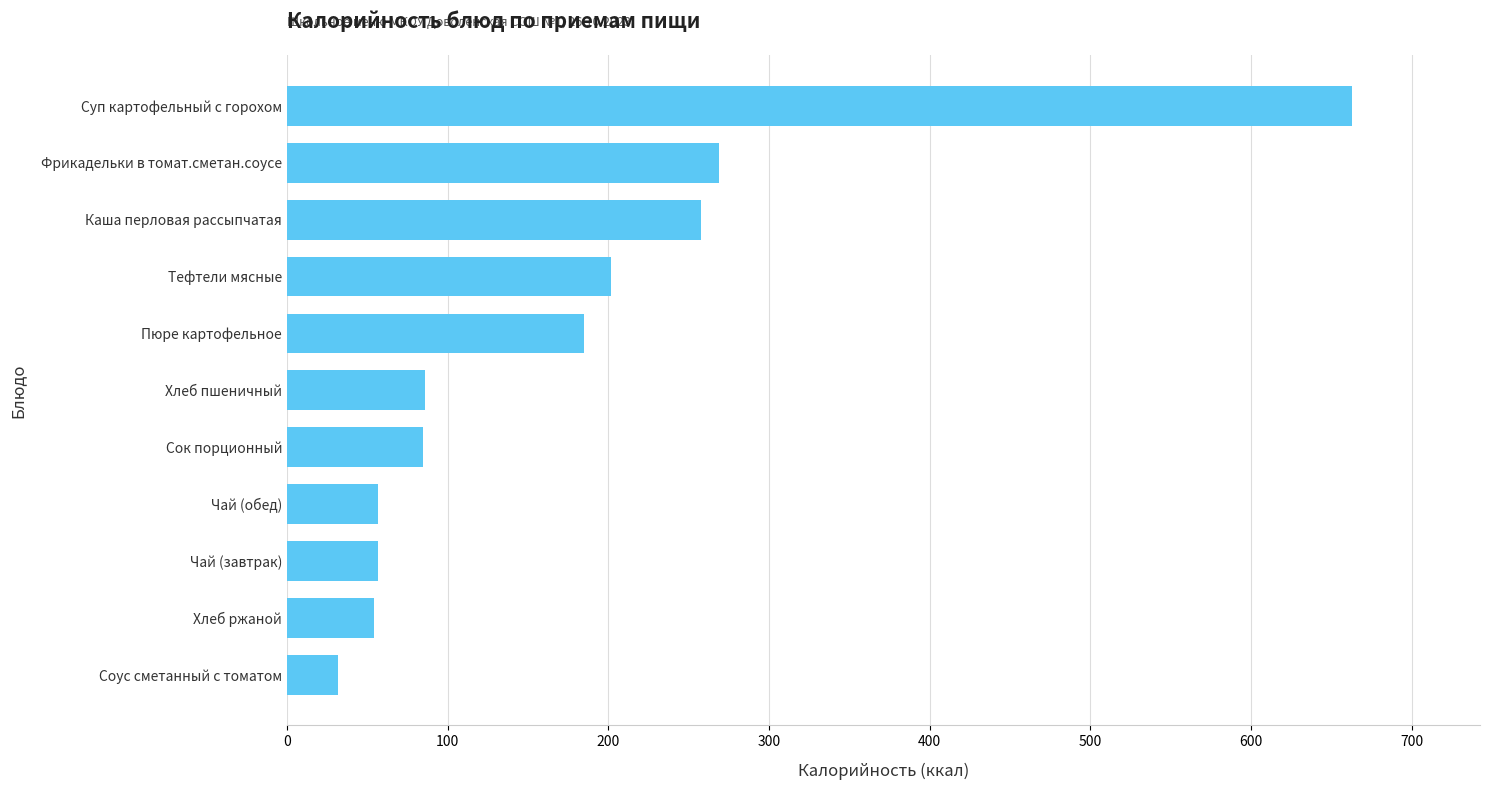

True or false: the data shows 274 at Пюре картофельное.

False